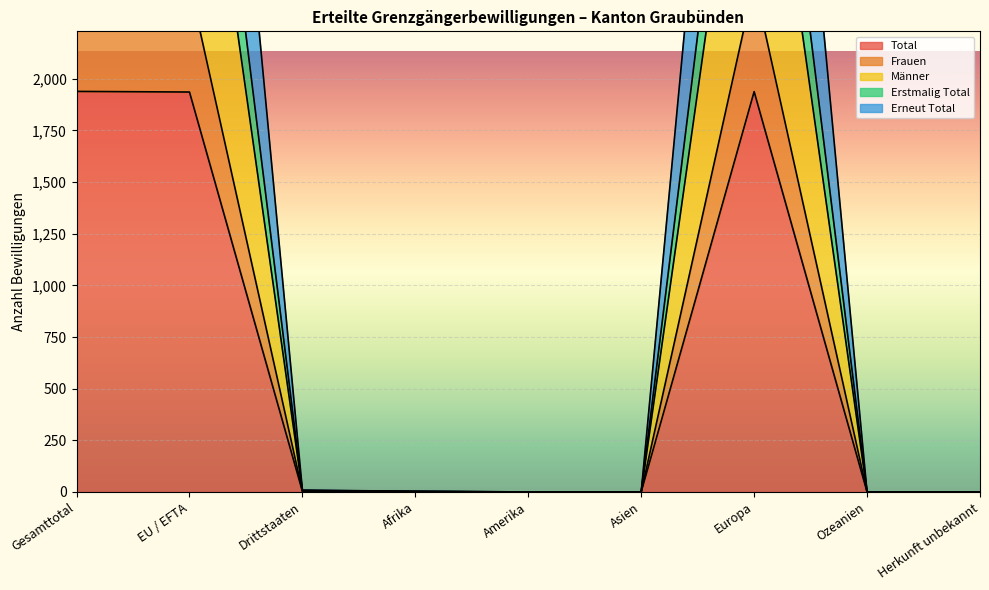

What is the difference between the Erneut Total values at Drittstaaten and Asien?

9